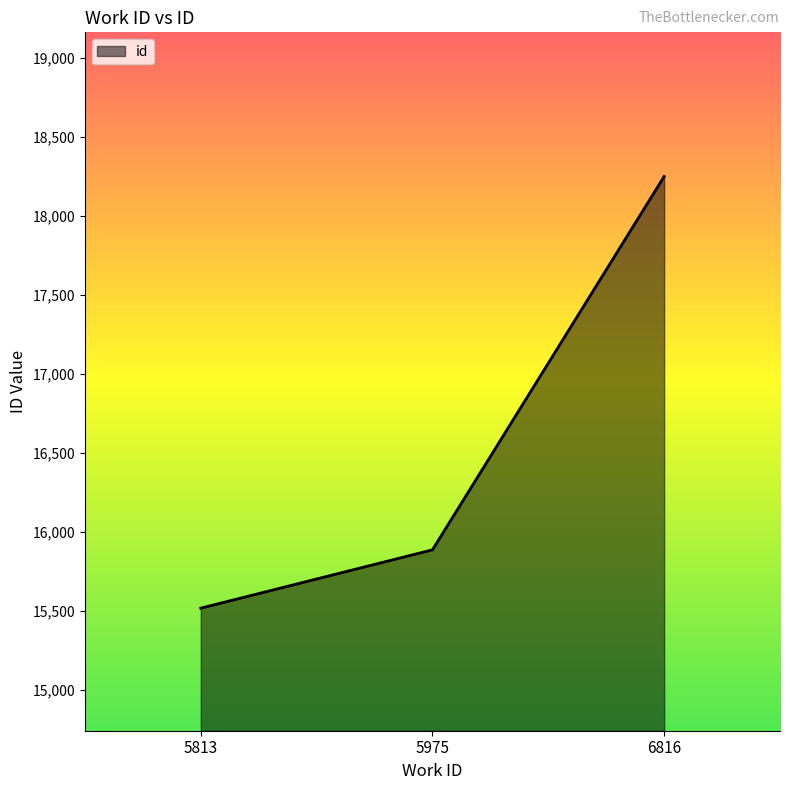

Which category has the highest value across all series?

6816